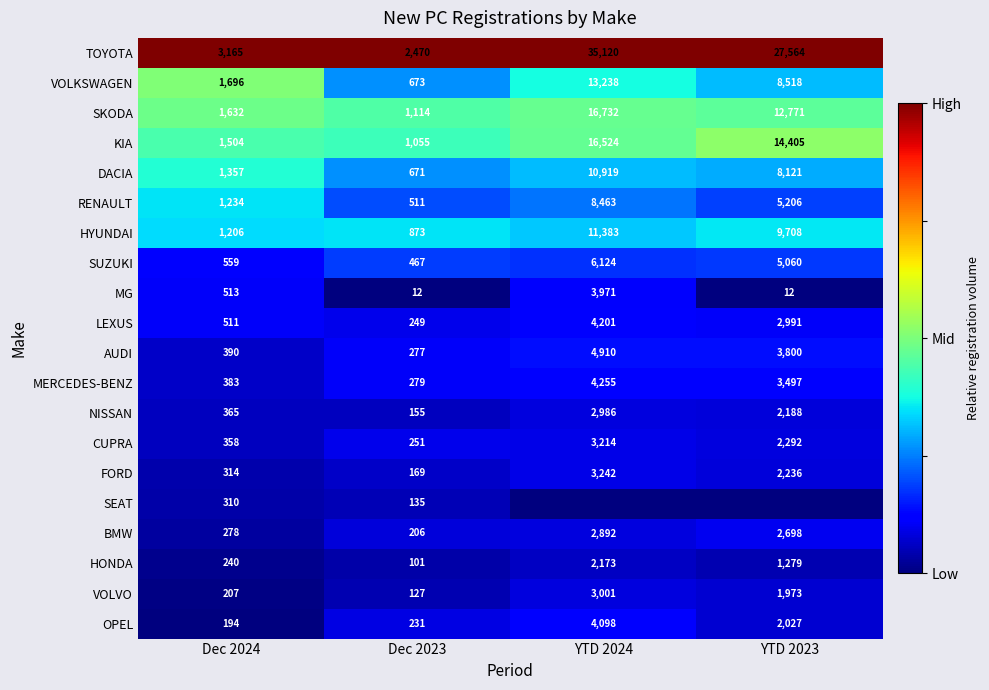

What is the difference between the maximum and minimum values in the SUZUKI series?

5657